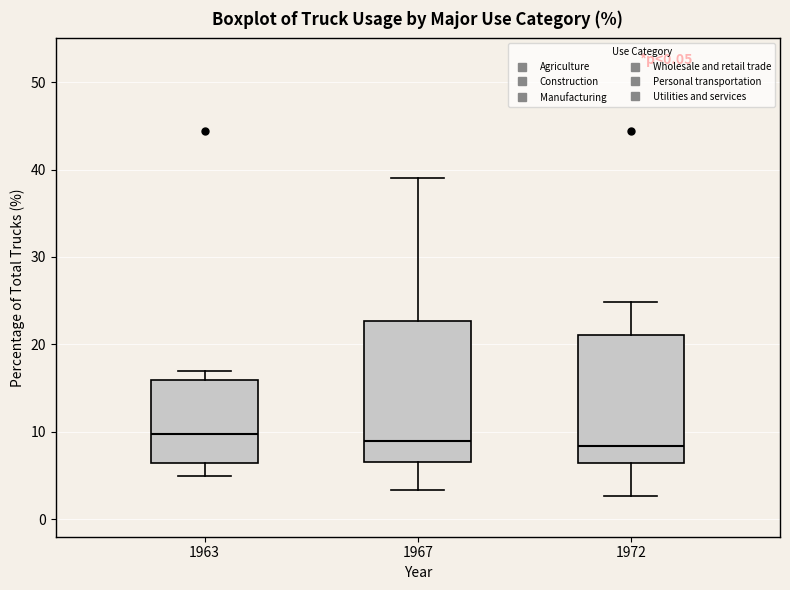

Reading left to right, transcribe this box plot: for each box, give where its median line is, the range the box spans, and where its two whiskers end, as read against the y-axis. The values are not printed on the chart, so give them approximately, as read against the axis.

1963: median 10, box 6 to 16, whiskers 5 to 17
1967: median 9, box 7 to 23, whiskers 3 to 39
1972: median 8, box 6 to 21, whiskers 3 to 25